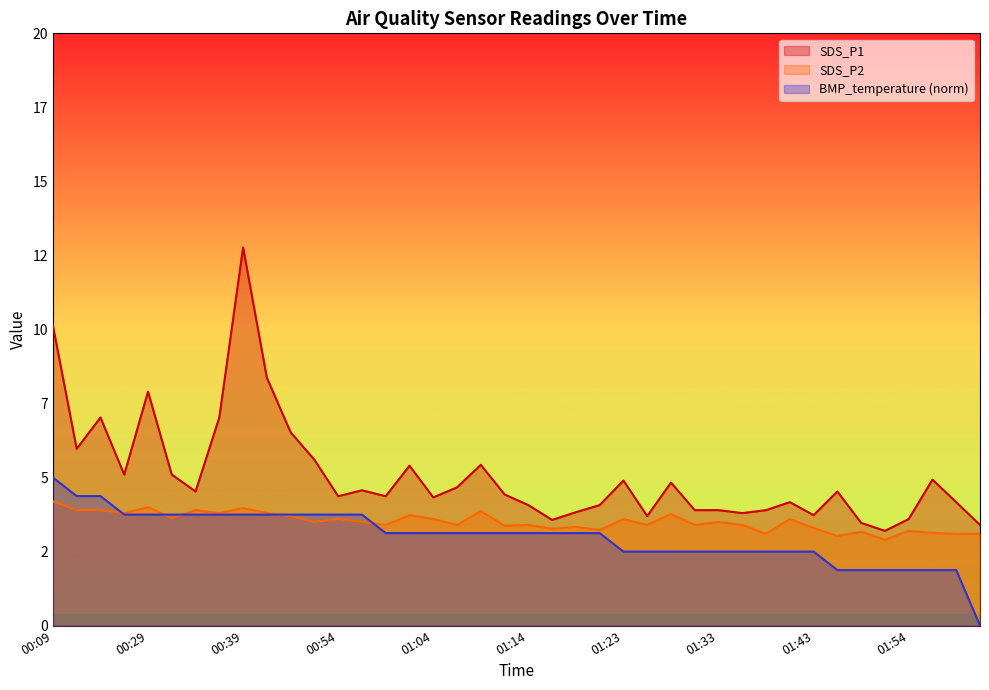

Is it true that SDS_P2 equals 6.7 at 01:01?

False